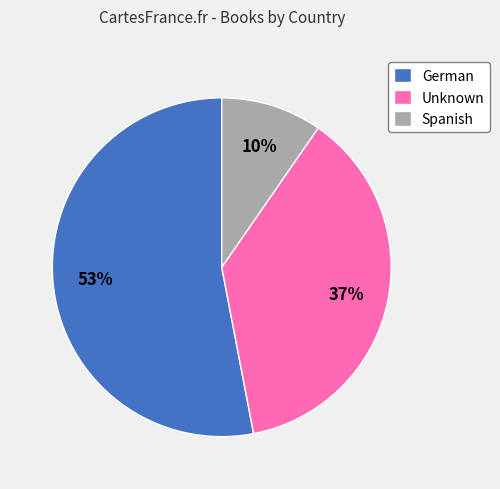

To the nearest percent, what is the combined percentage of Spanish and Unknown?

47%